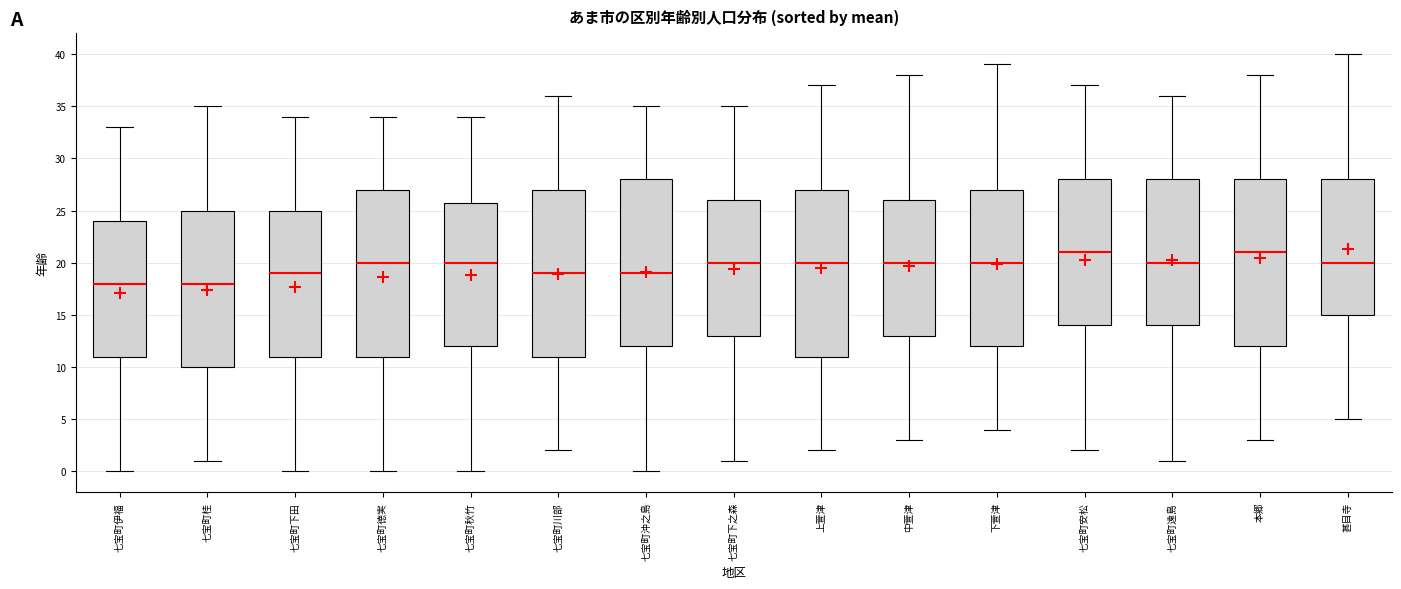

Reading left to right, transcribe this box plot: for each box, give where its median line is, the range the box spans, and where its two whiskers end, as read against the y-axis. The values are not printed on the chart, so give them approximately, as read against the axis.

七宝町伊福: median 18, box 11 to 24, whiskers 0 to 33
七宝町桂: median 18, box 10 to 25, whiskers 1 to 35
七宝町下田: median 19, box 11 to 25, whiskers 0 to 34
七宝町徳実: median 20, box 11 to 27, whiskers 0 to 34
七宝町秋竹: median 20, box 12 to 26, whiskers 0 to 34
七宝町川部: median 19, box 11 to 27, whiskers 2 to 36
七宝町沖之島: median 19, box 12 to 28, whiskers 0 to 35
七宝町下之森: median 20, box 13 to 26, whiskers 1 to 35
上萱津: median 20, box 11 to 27, whiskers 2 to 37
中萱津: median 20, box 13 to 26, whiskers 3 to 38
下萱津: median 20, box 12 to 27, whiskers 4 to 39
七宝町安松: median 21, box 14 to 28, whiskers 2 to 37
七宝町遠島: median 20, box 14 to 28, whiskers 1 to 36
本郷: median 21, box 12 to 28, whiskers 3 to 38
甚目寺: median 20, box 15 to 28, whiskers 5 to 40